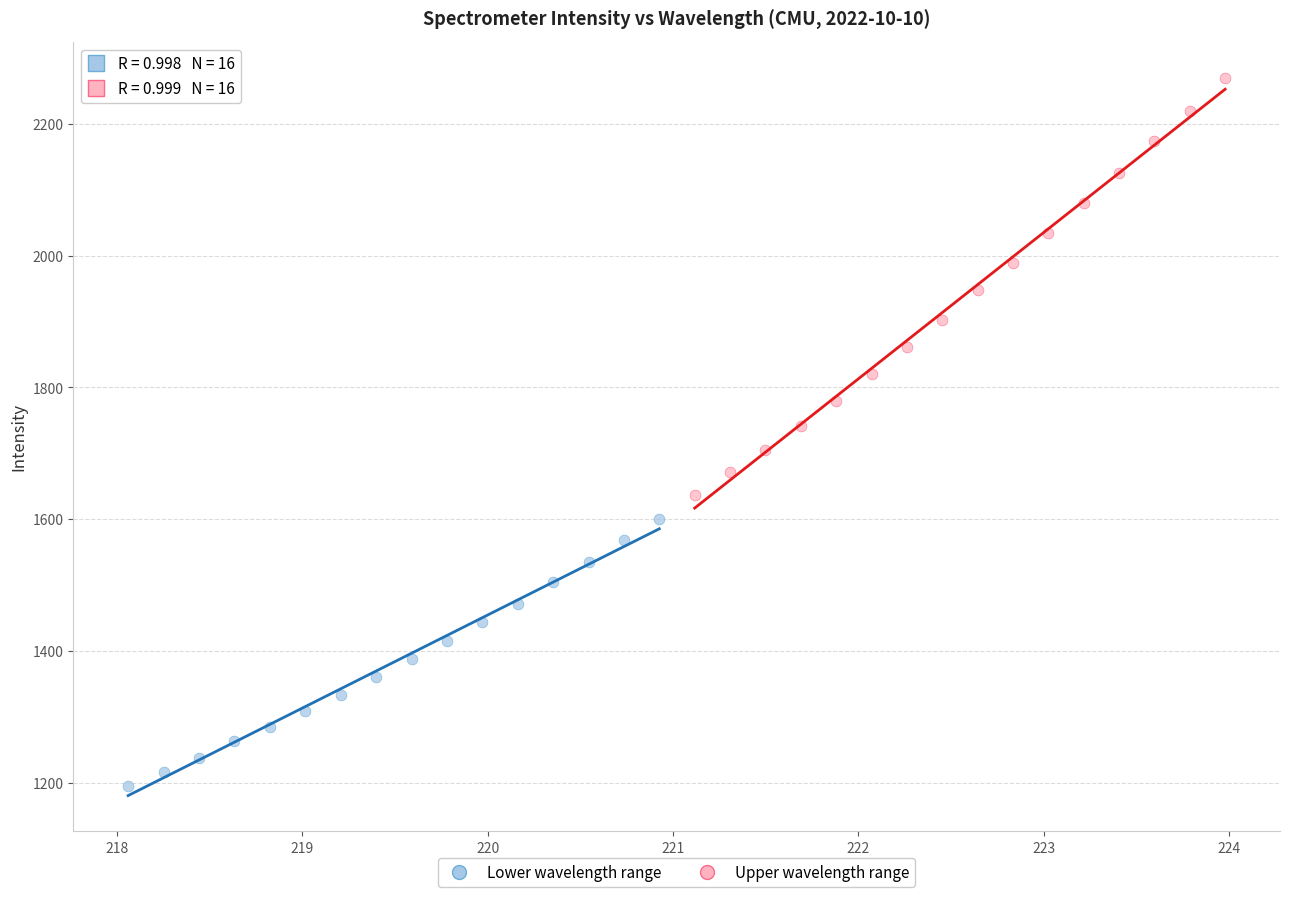

Which series has the largest Y range (max minus min)?

Upper wavelength range